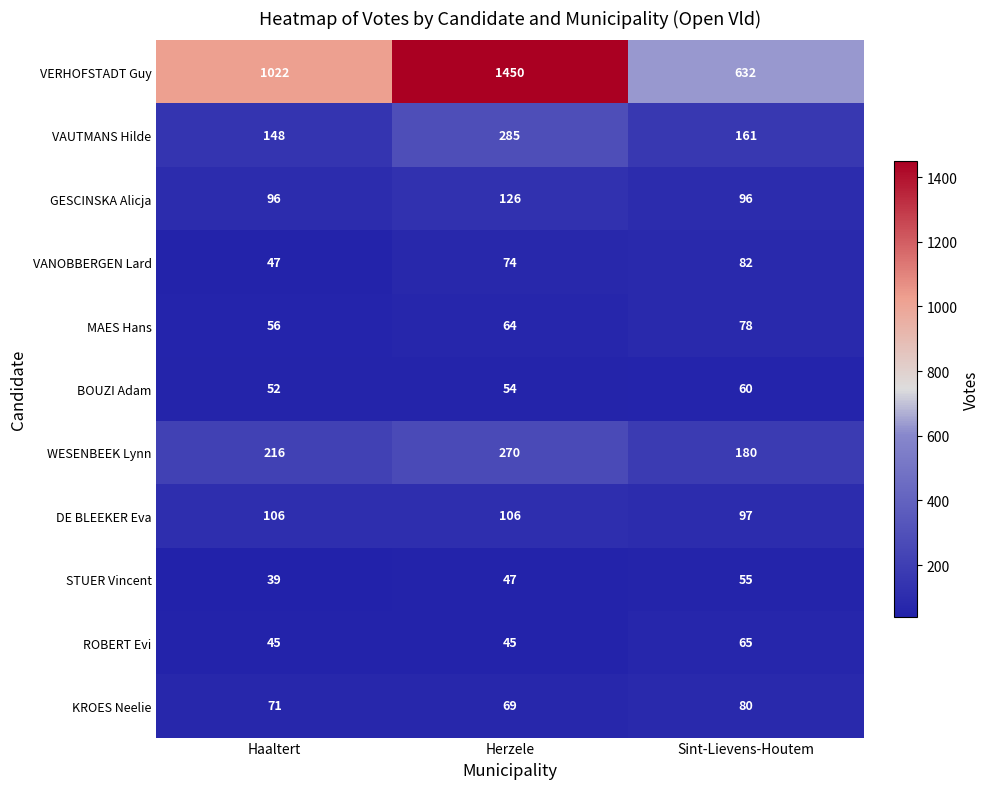

Which series has the largest total across all categories?

VERHOFSTADT Guy